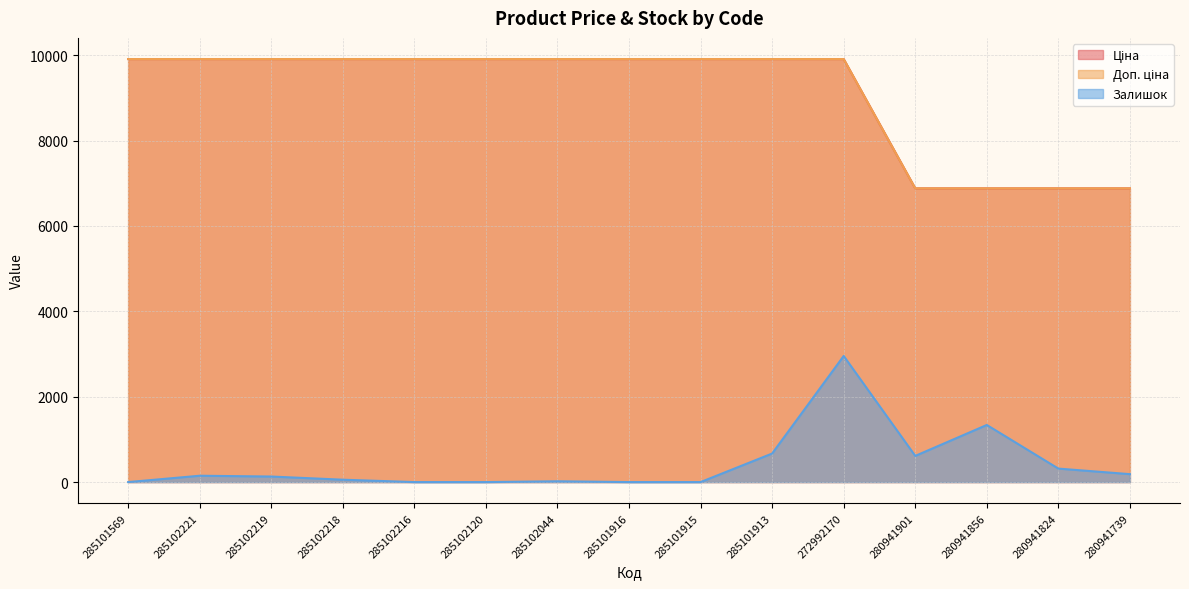

True or false: Доп. ціна has more than 1 points higher than both neighbors.

False